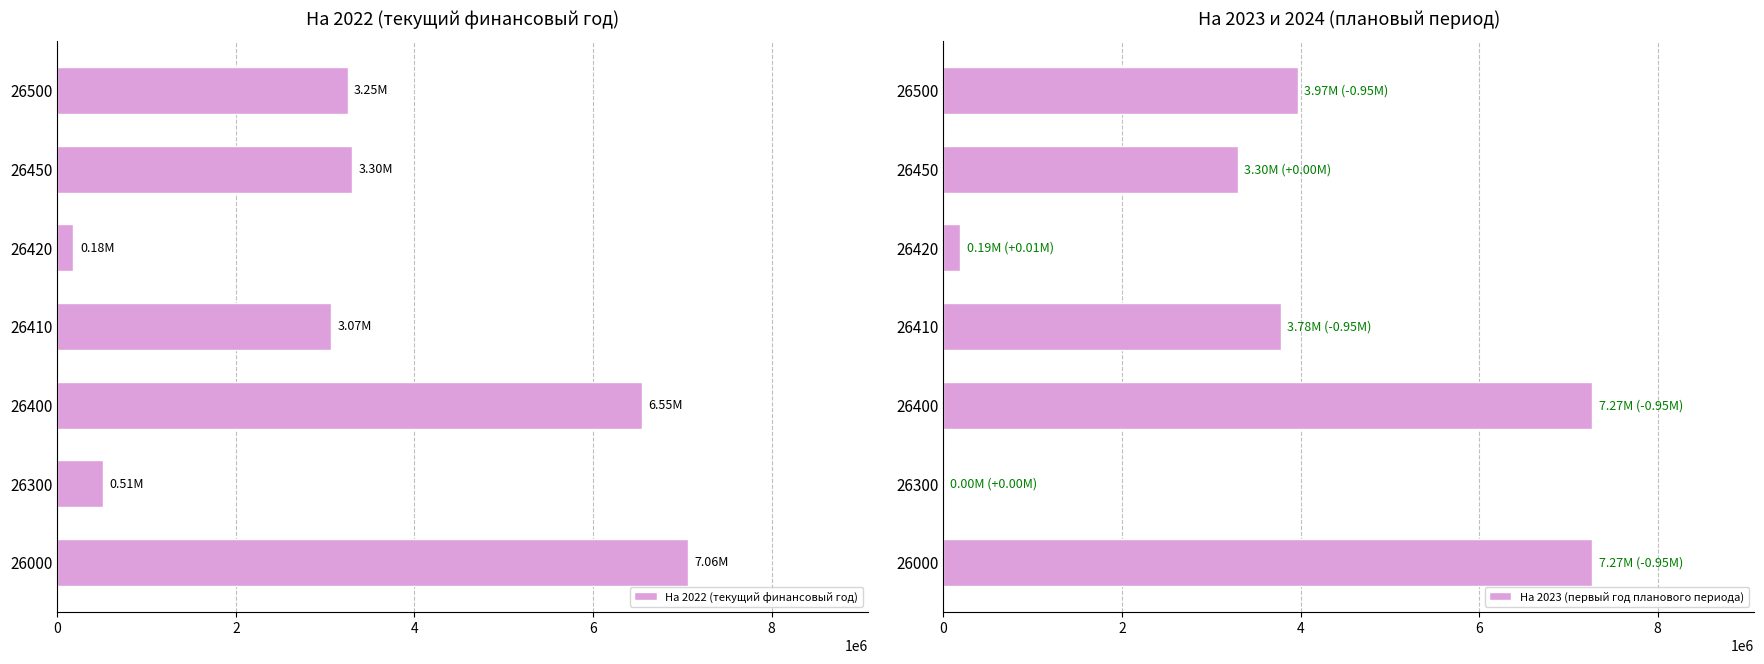

Which series has the largest total across all categories?

На 2023 (первый год планового периода)